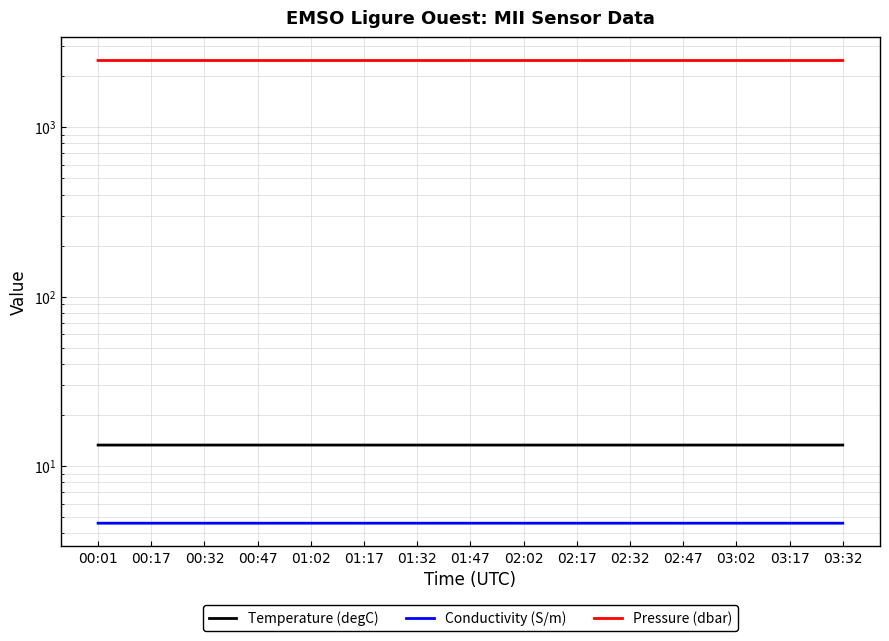

Reading left to right, transcribe all the data shown in this chart.

Temperature (degC): 13.3	13.3	13.3	13.3	13.3	13.3	13.3	13.3	13.3	13.3	13.3	13.3	13.3	13.3	13.3
Conductivity (S/m): 4.6	4.6	4.6	4.6	4.6	4.6	4.6	4.6	4.6	4.6	4.6	4.6	4.6	4.6	4.6
Pressure (dbar): 2470.4	2470.4	2470.4	2470.4	2470.4	2470.4	2470.4	2470.3	2470.4	2470.4	2470.4	2470.4	2470.4	2470.3	2470.4